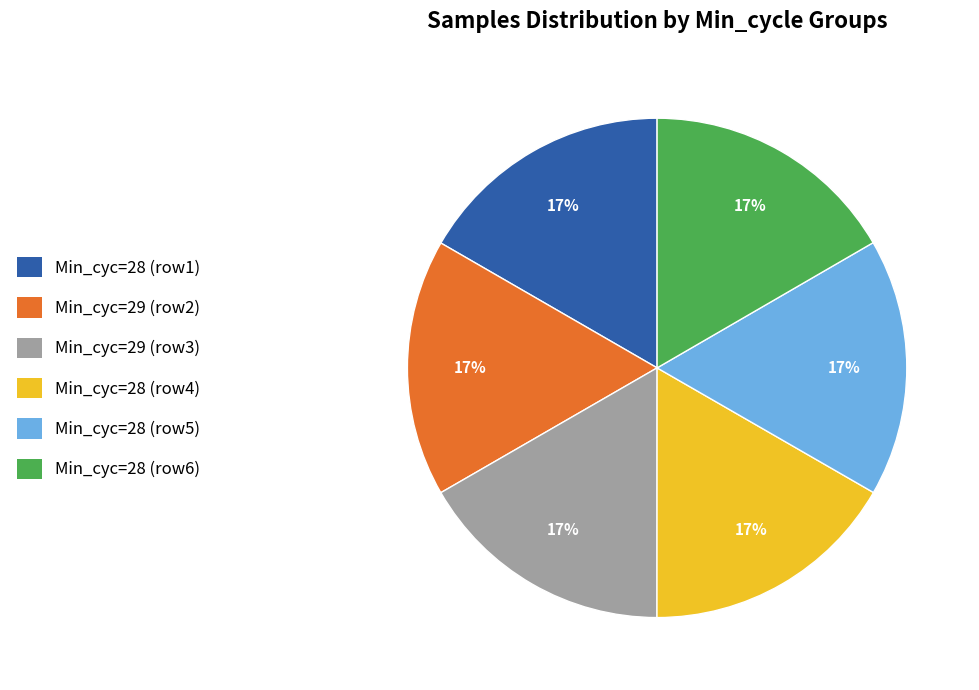

Combined, do Min_cyc=28 (row6) and Min_cyc=29 (row3) account for over 50%?

No